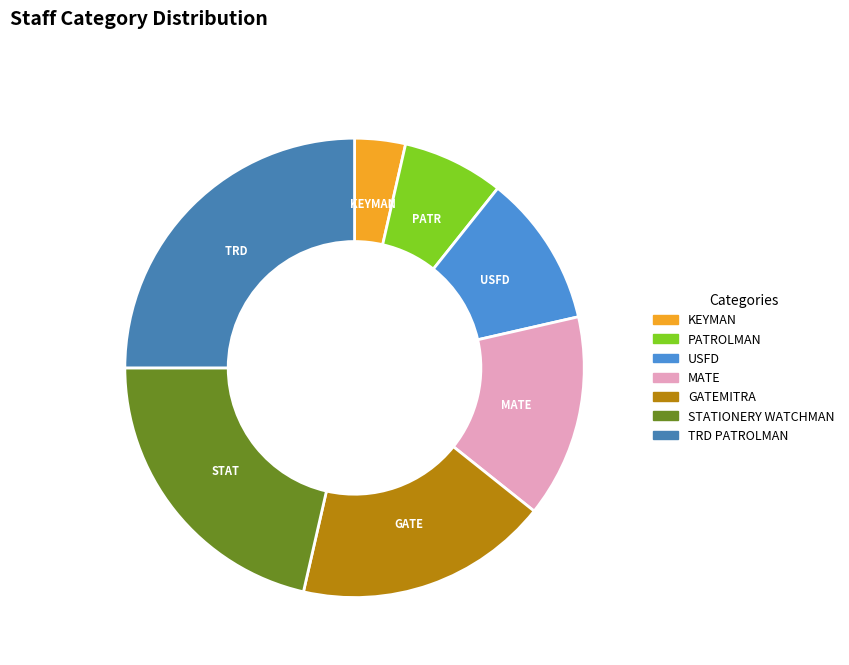

To the nearest percent, what is the difference between the largest and smallest slice percentages?

21%